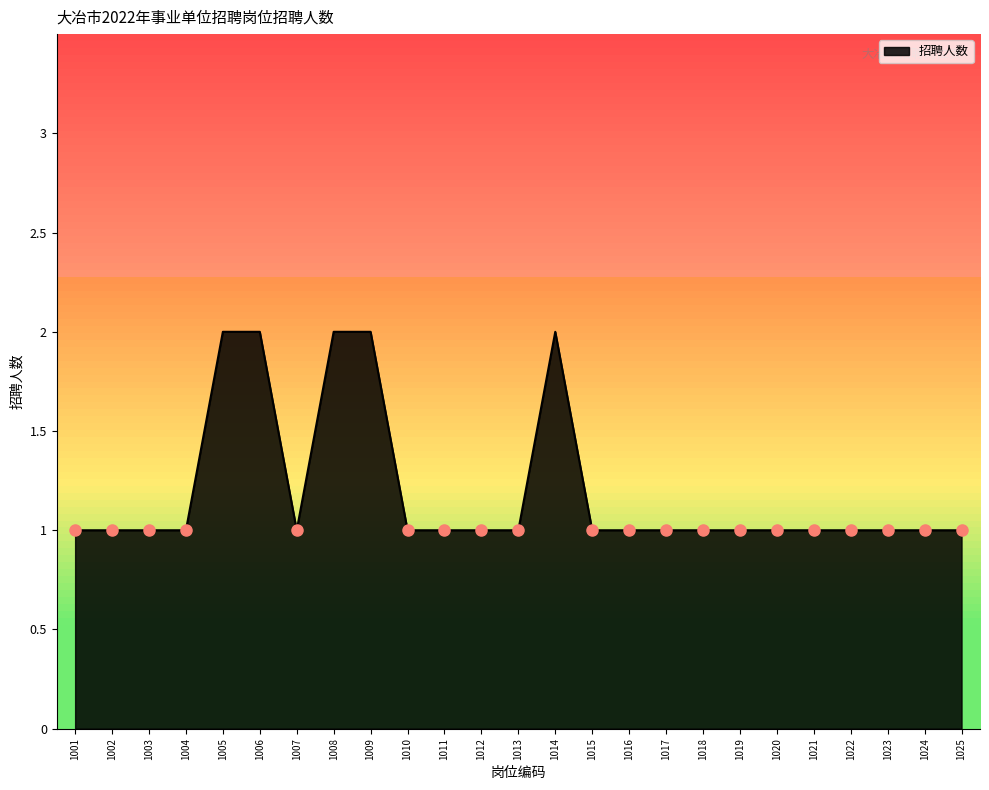

What is the difference between the maximum and minimum values?

1